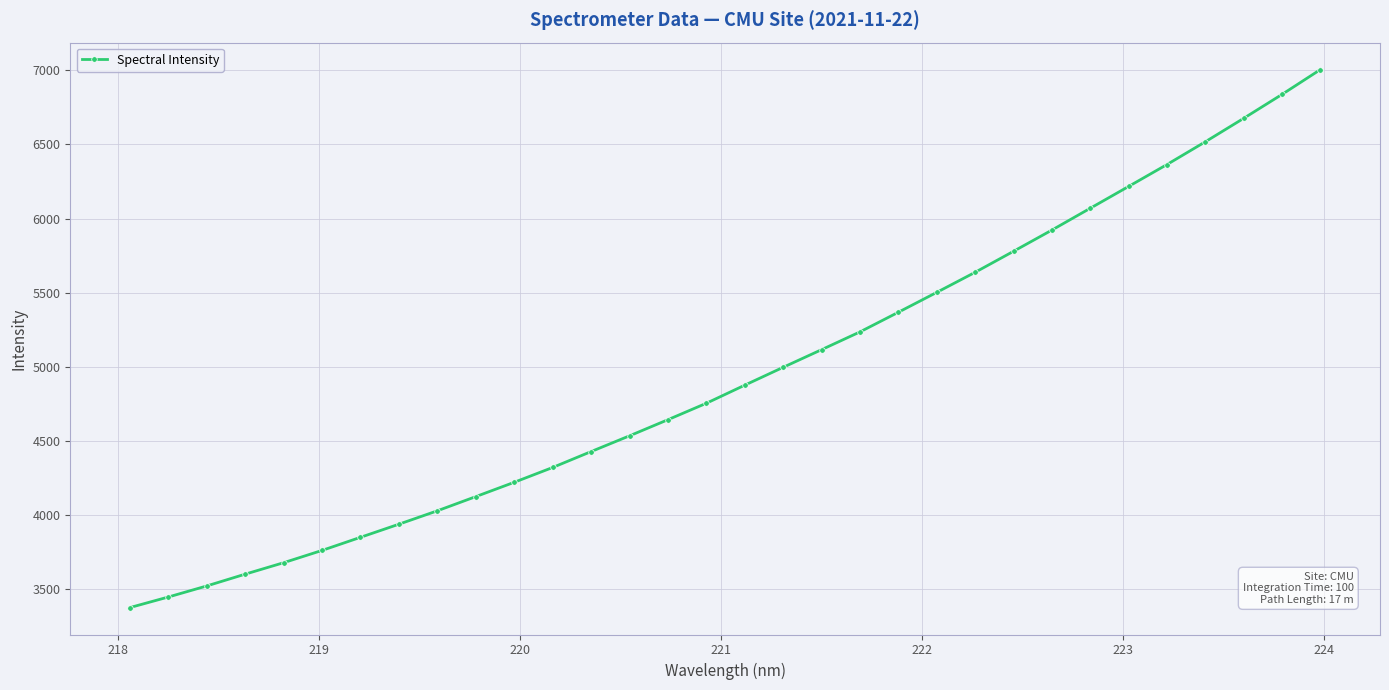

What is the average value?

4948.6